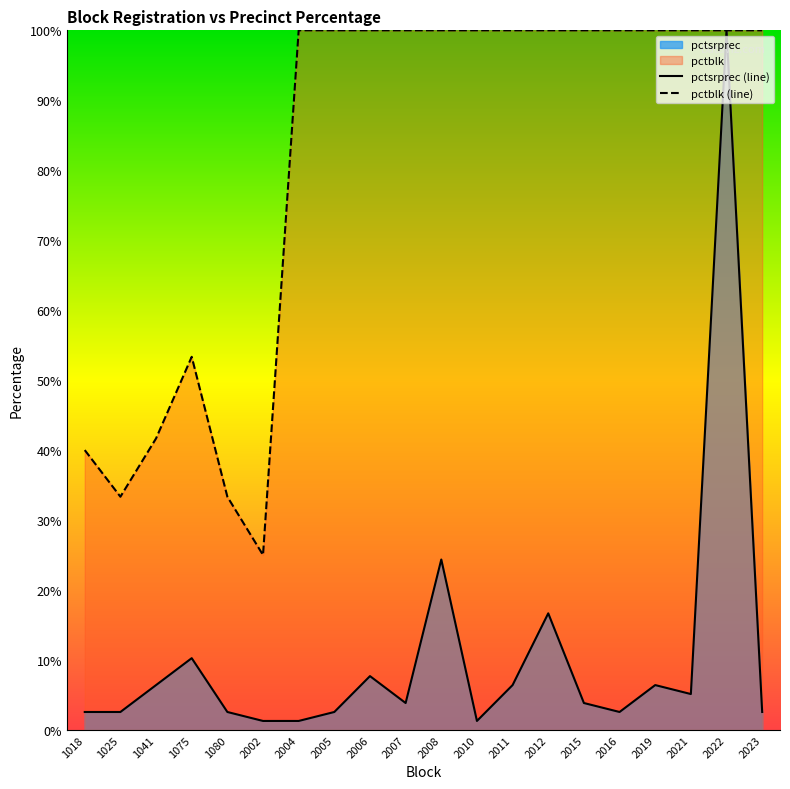

What is the value of the pctsrprec point at the 14th from the left?

16.7